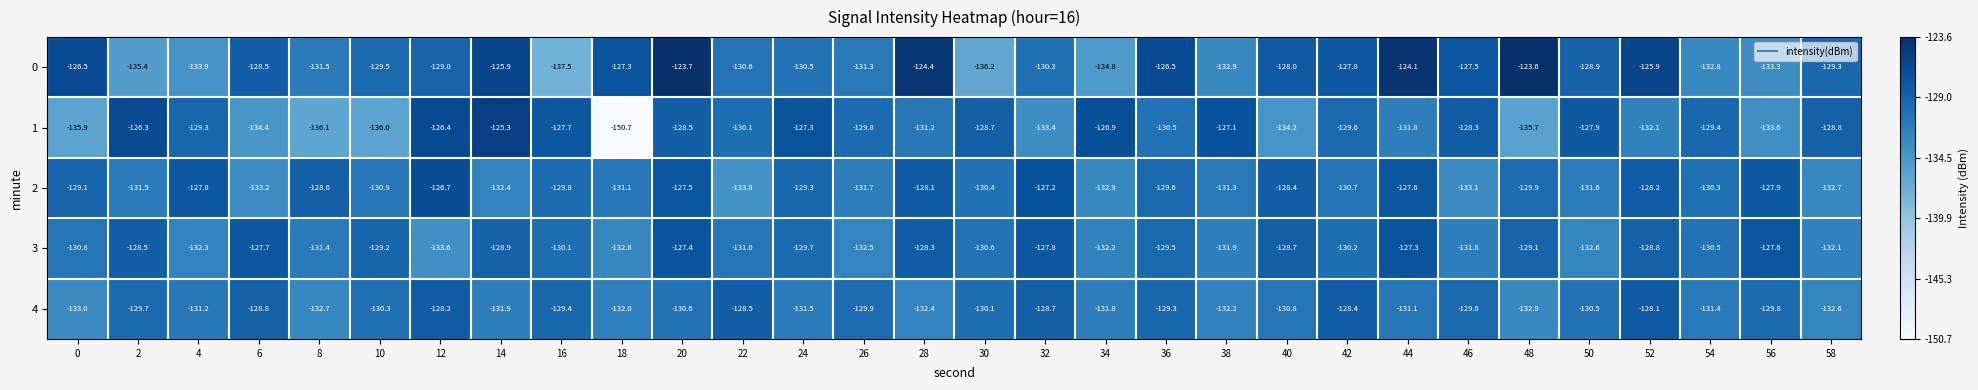

Is it true that 0 equals -198.5 at 10?

False